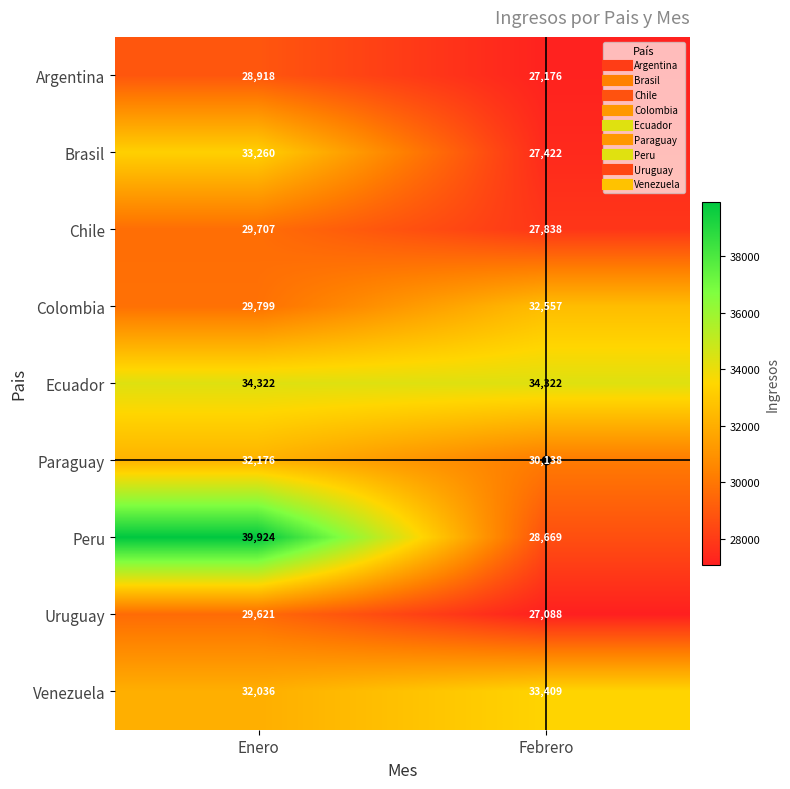

What is the approximate value of Uruguay at Enero?

29621